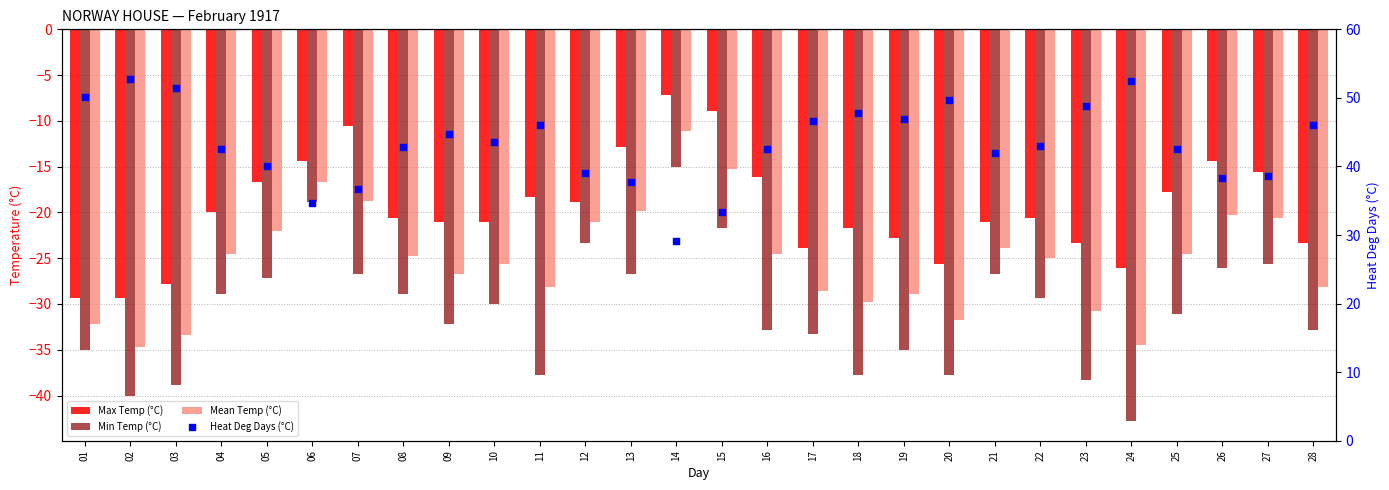

What is the total value across all series at 27?

-23.2